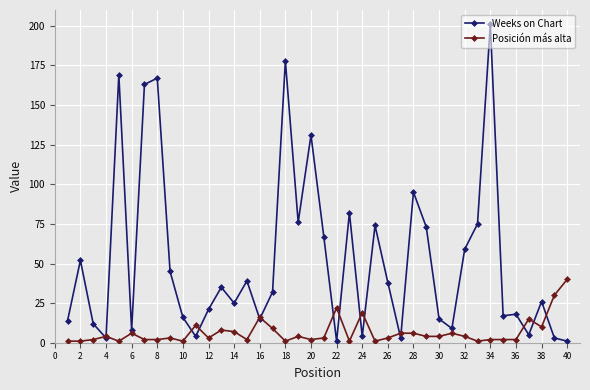

Which series has the largest total across all categories?

Weeks on Chart